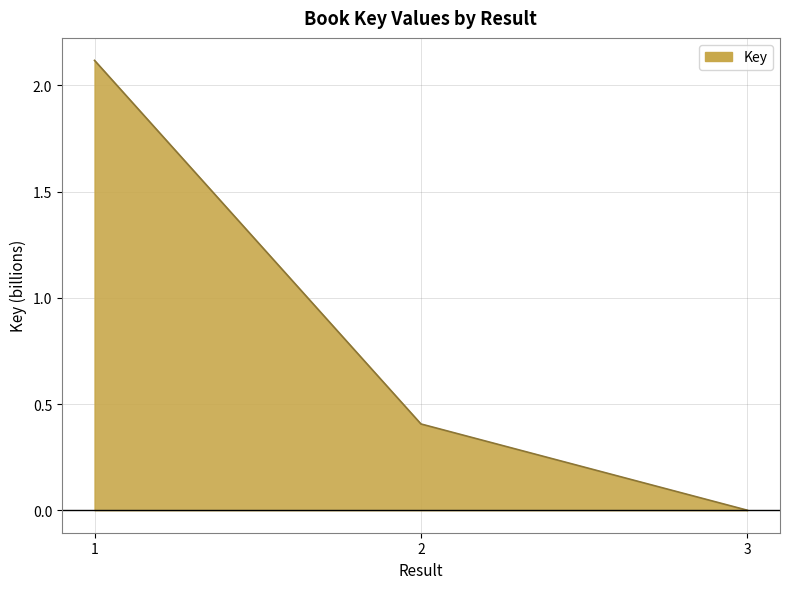

List the labels in order of value, largest first.

1, 2, 3